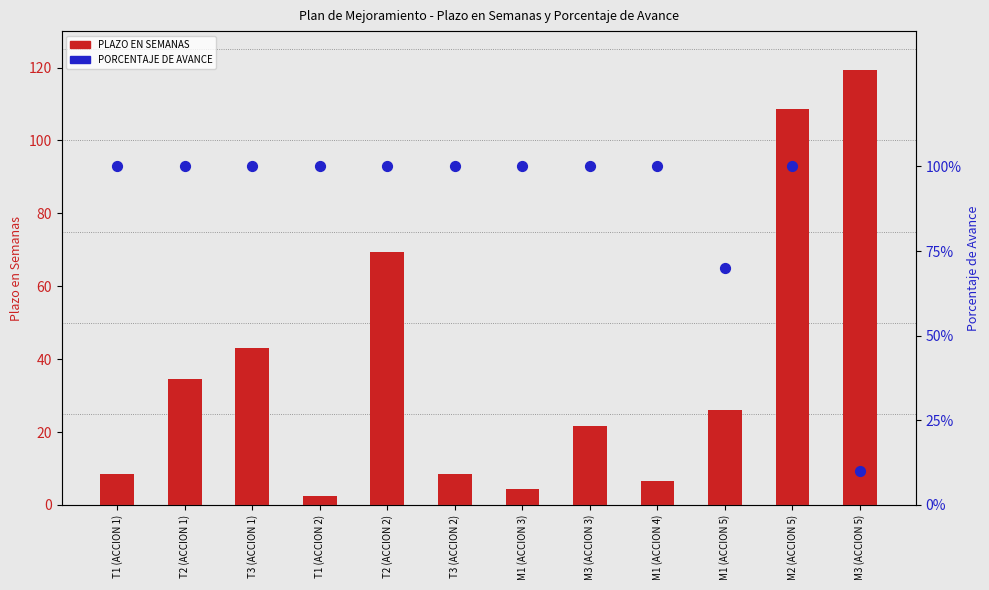

Is the value of PORCENTAJE DE AVANCE at M3 (ACCION 5) greater than the value of PLAZO EN SEMANAS at M1 (ACCION 5)?

No